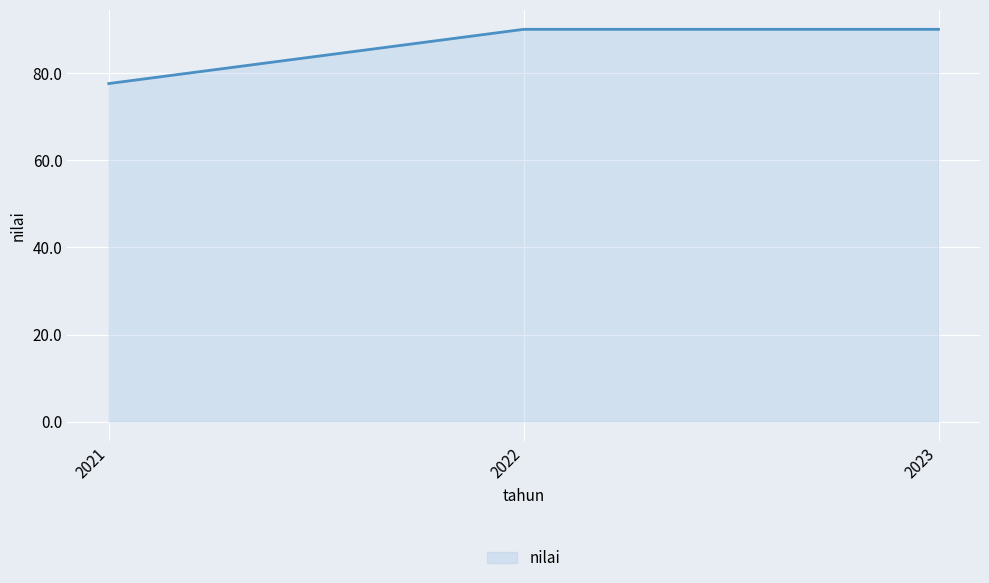

What is the change in value from 2021 to 2022?

+12.5